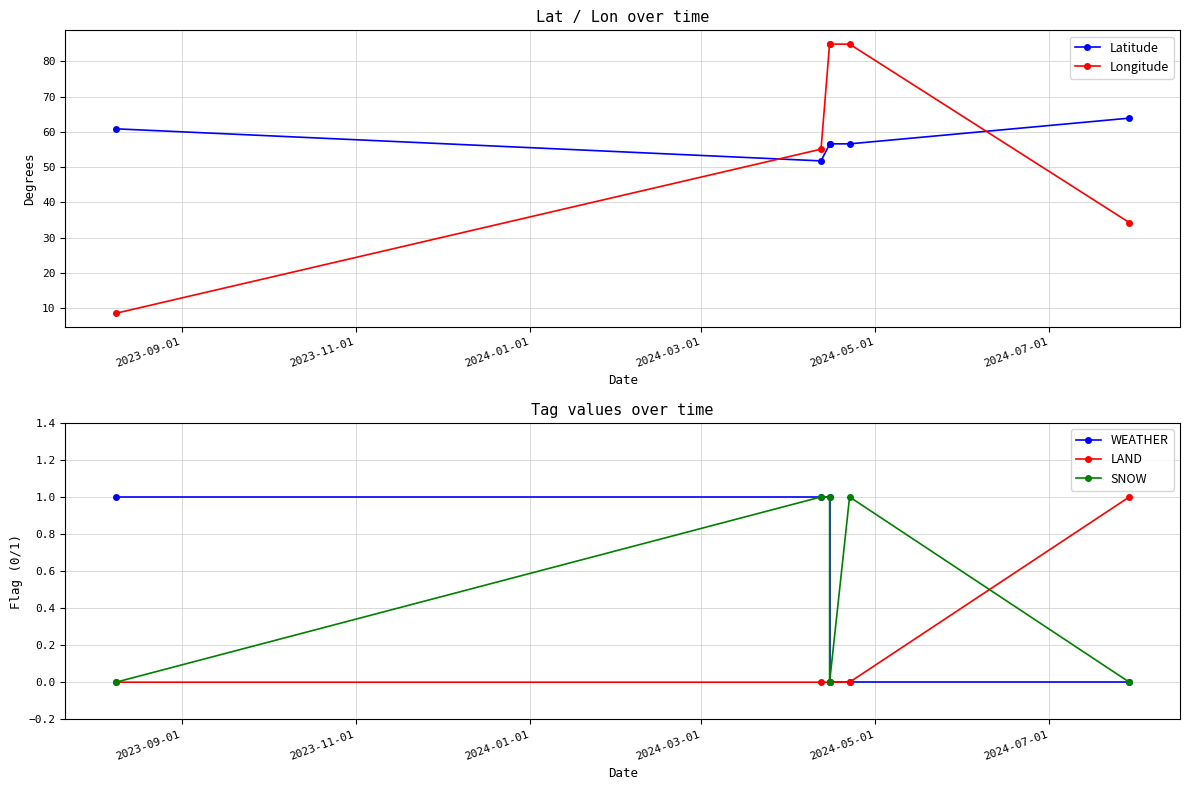

What is the greatest value displayed?

85.0